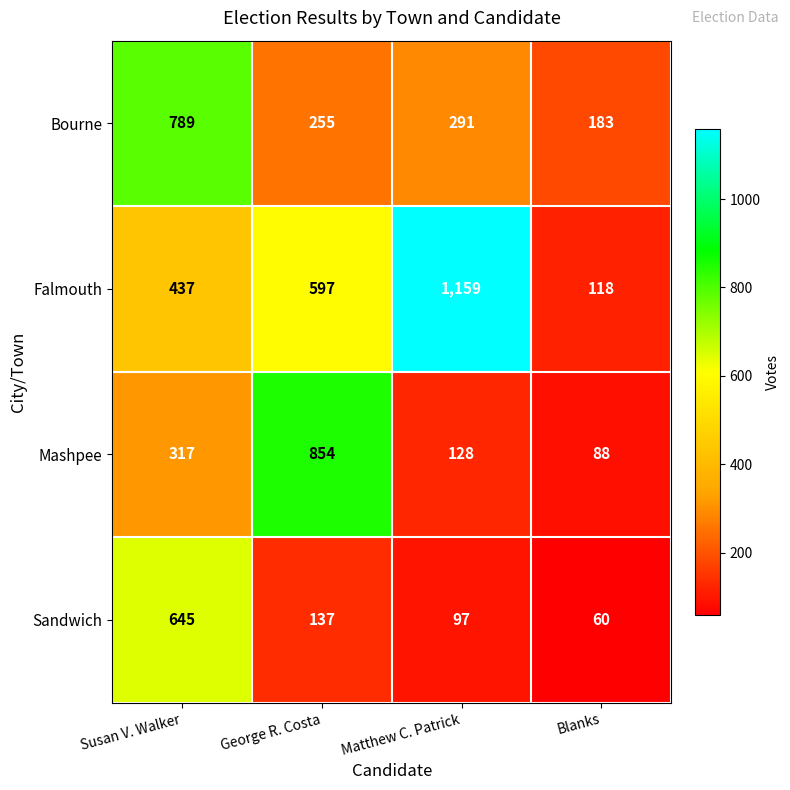

At which category does the chart reach its peak across all series?

Matthew C. Patrick